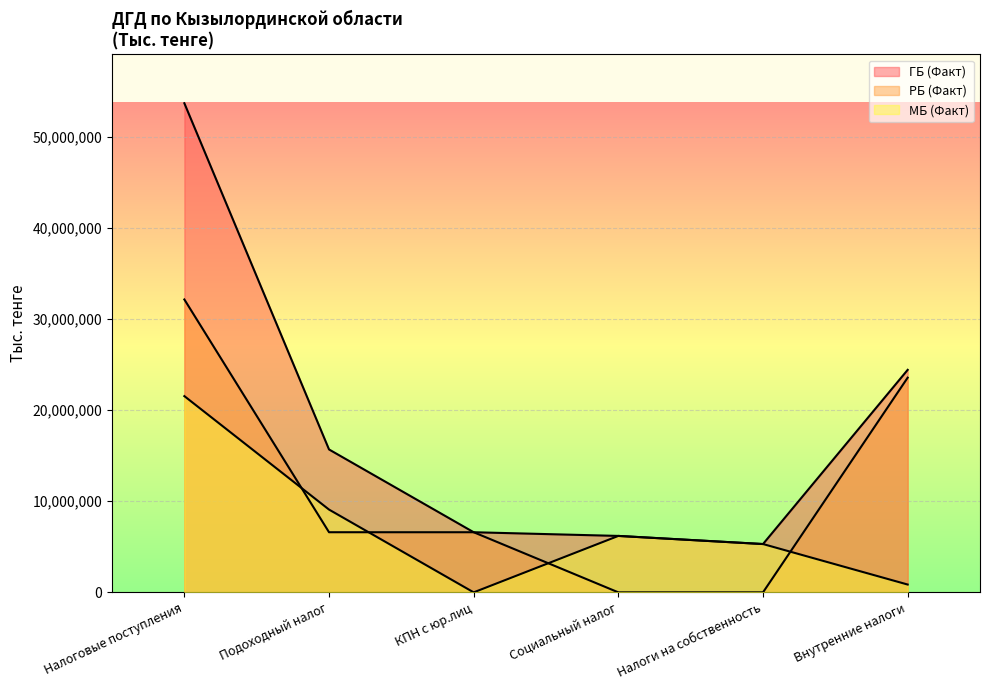

How many categories are shown in the chart?

6